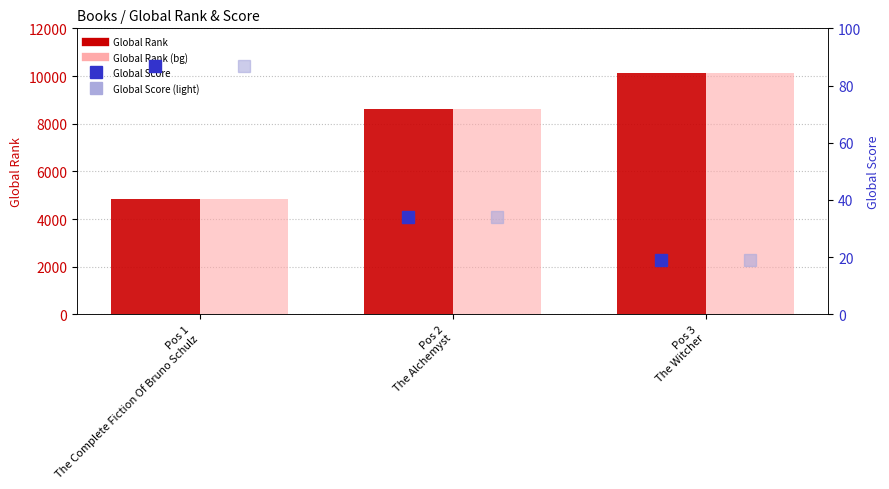

Is it true that Global Rank equals 4841 at Pos 1
The Complete Fiction Of Bruno Schulz?

True